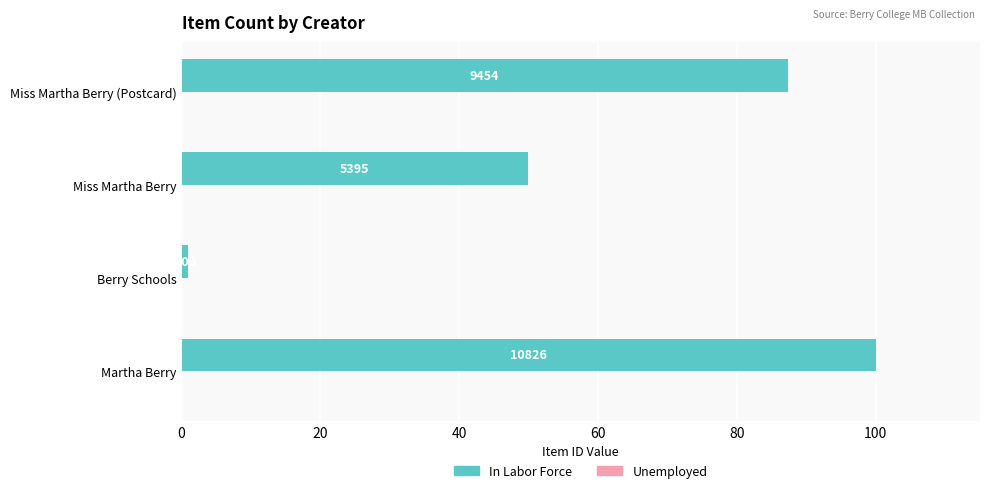

How many bars are there in total?

4